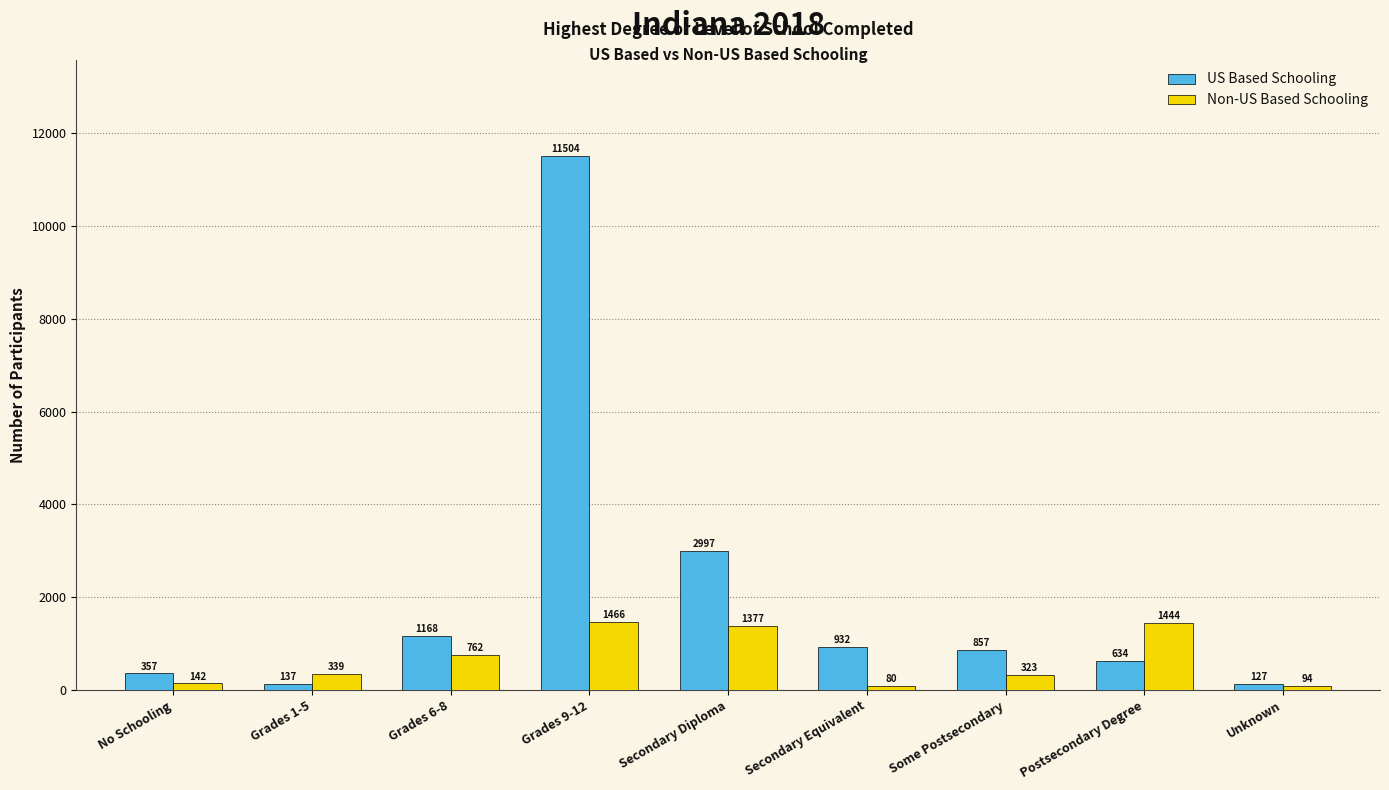

What is the label of the 2nd bar from the left?

Grades 1-5